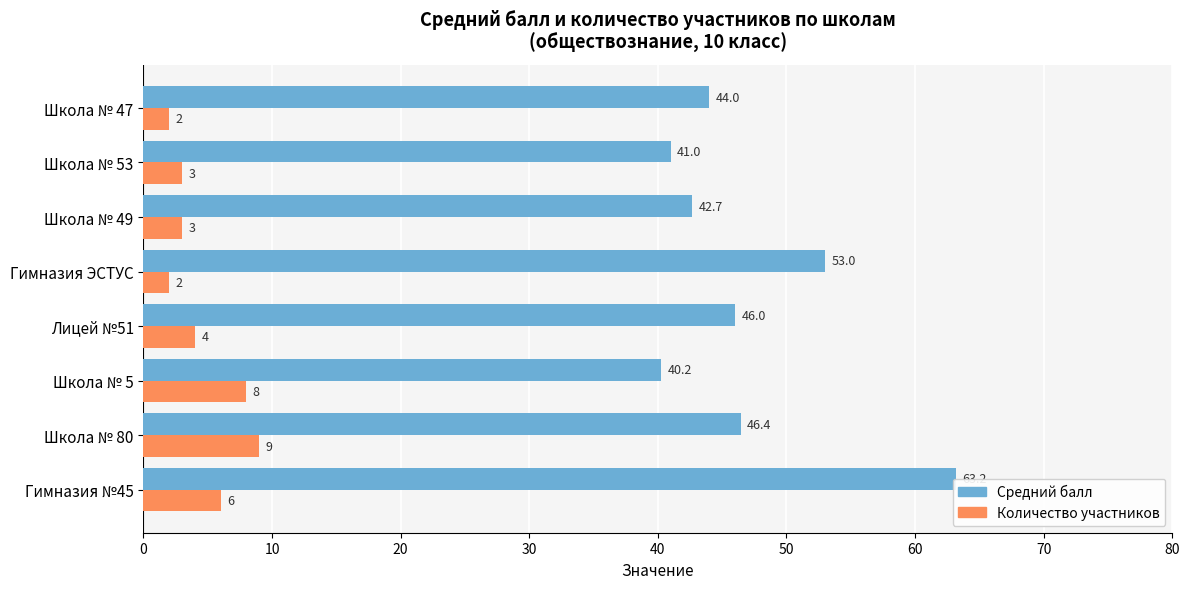

The value of Количество участников at Школа № 53 is 4.8. True or false?

False